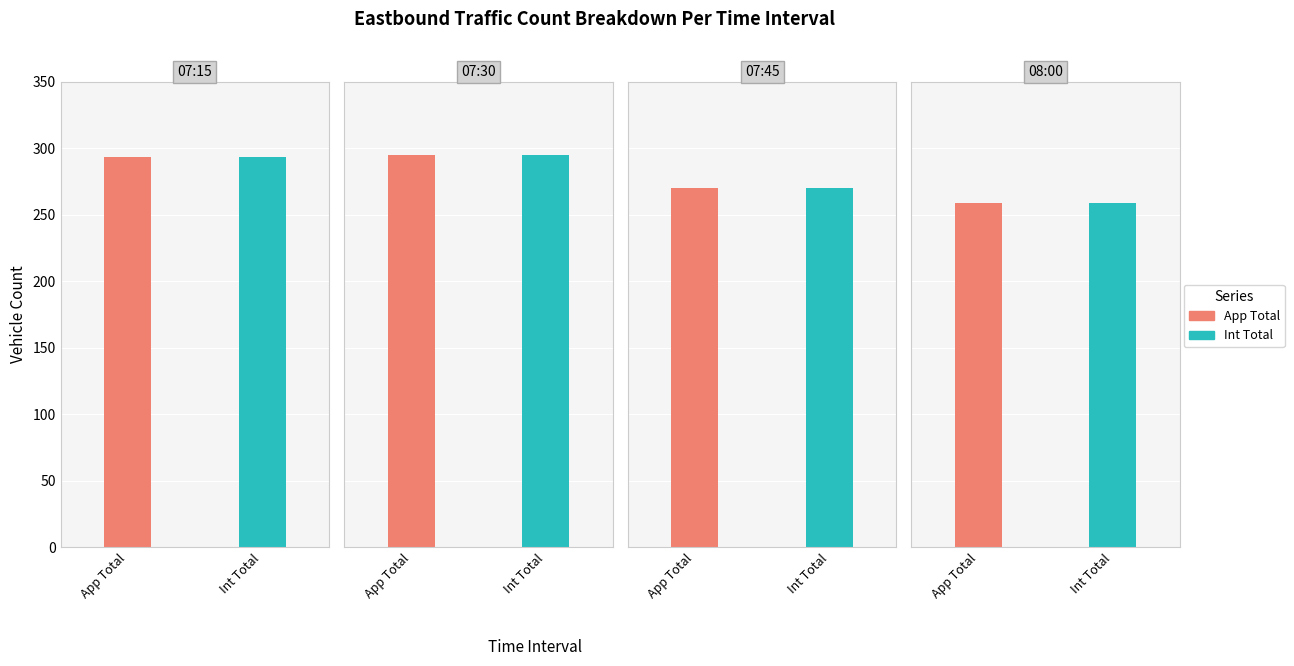

Reading right to left, what are all the values shown in this chart?

App Total: 259	270	295	293
Int Total: 259	270	295	293